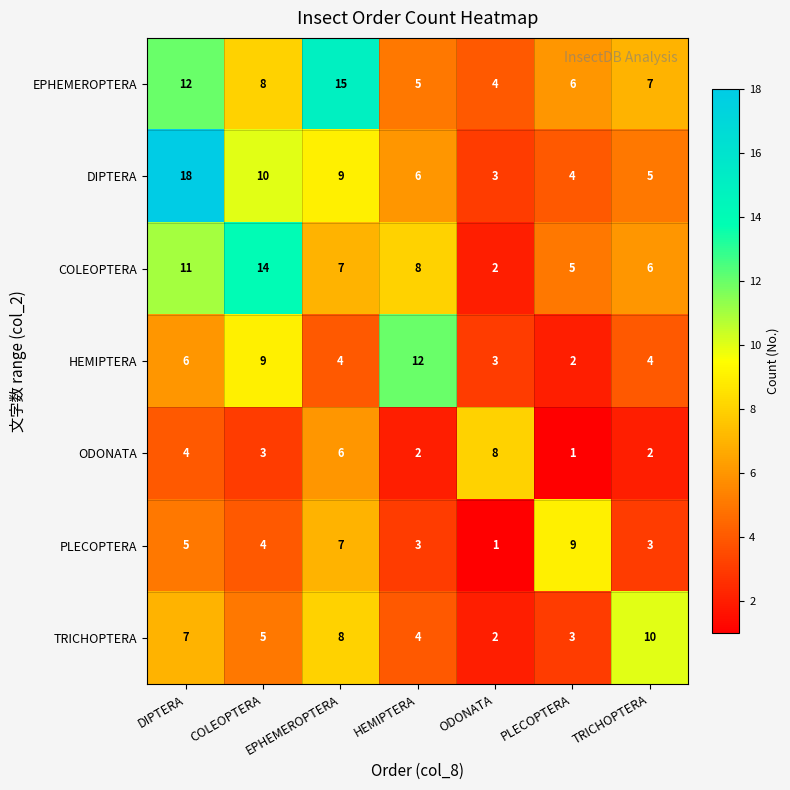

What is the sum of all ODONATA values?

26